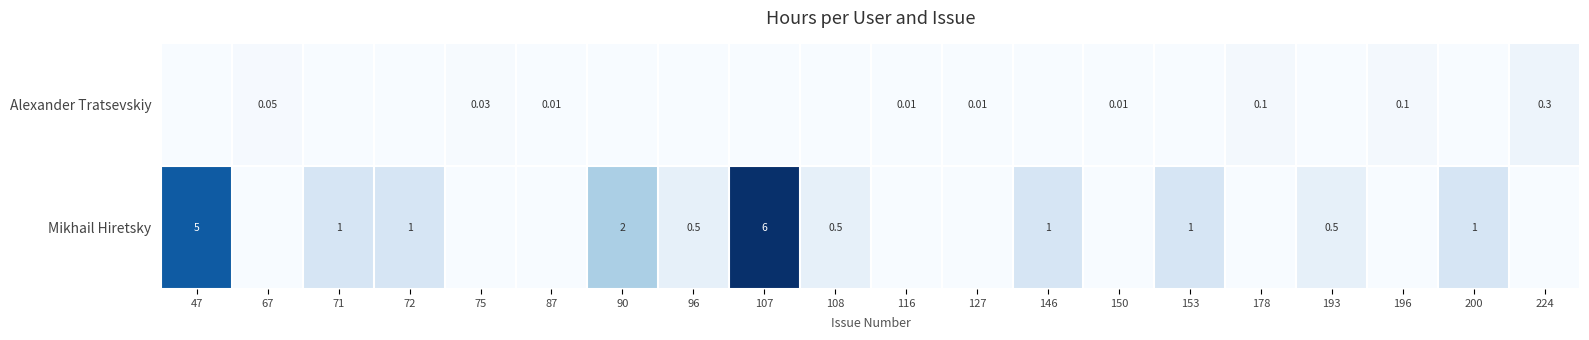

Between 47 and 71, which series saw the biggest shift?

Mikhail Hiretsky